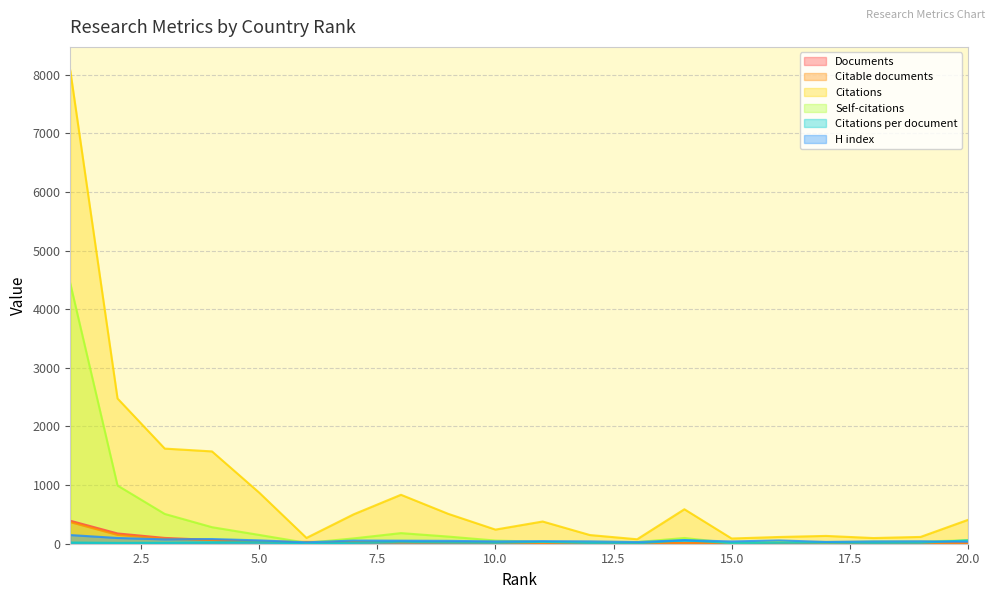

Which category has the lowest value in the Citations series?

13